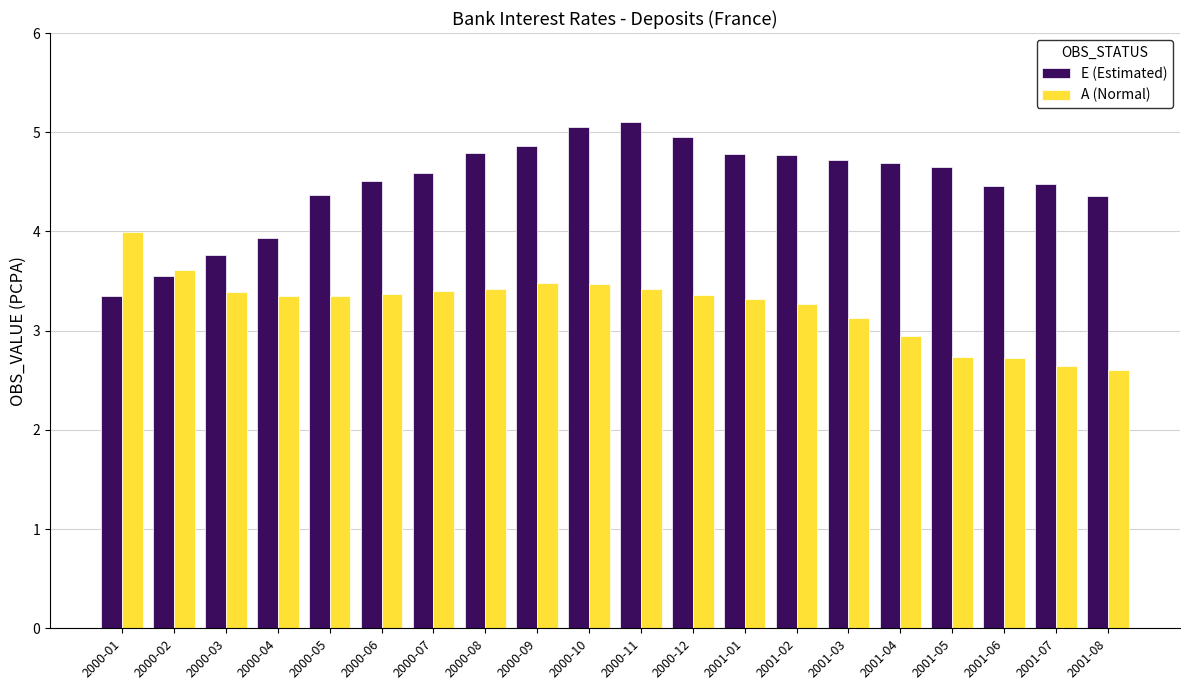

Is it true that E (Estimated) equals 1.0 at 2001-05?

False